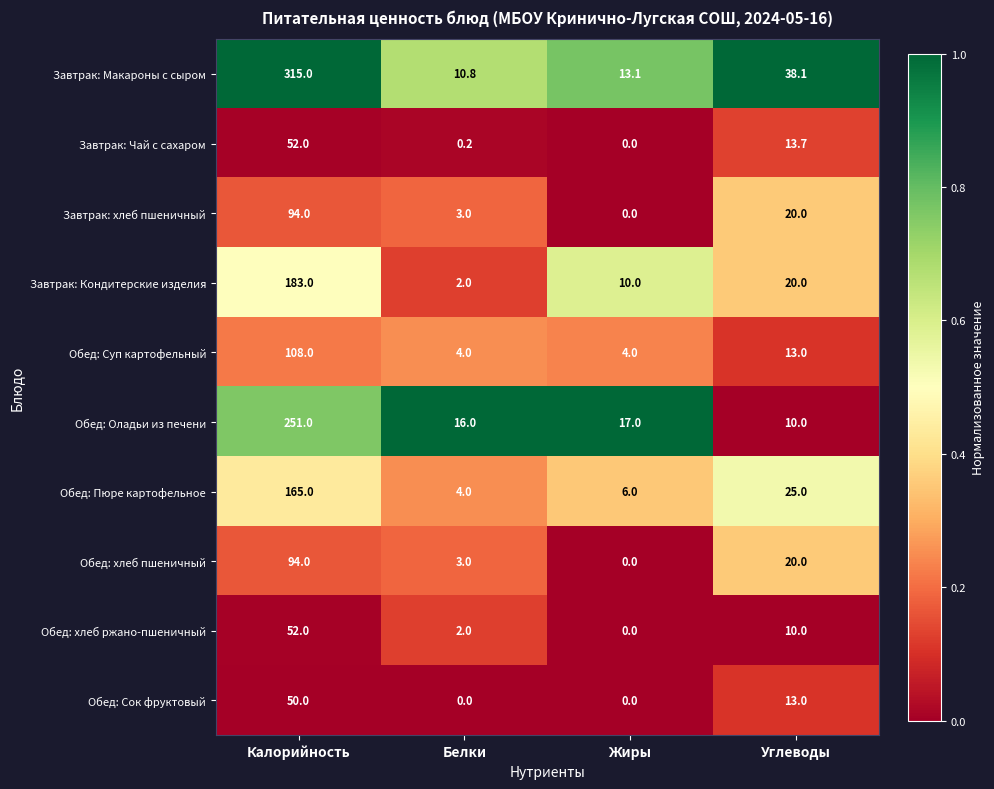

How many values in the Обед: Оладьи из печени series are below 17?

2